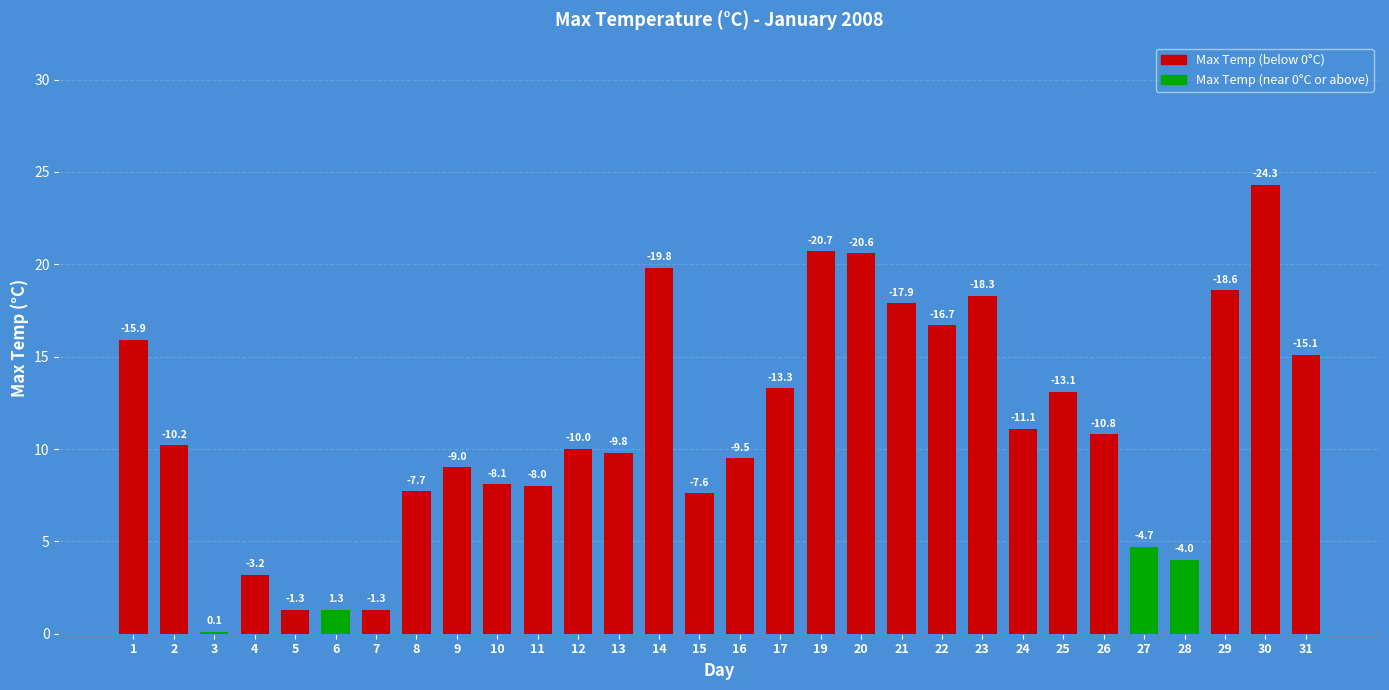

Does the chart contain any negative values?

No